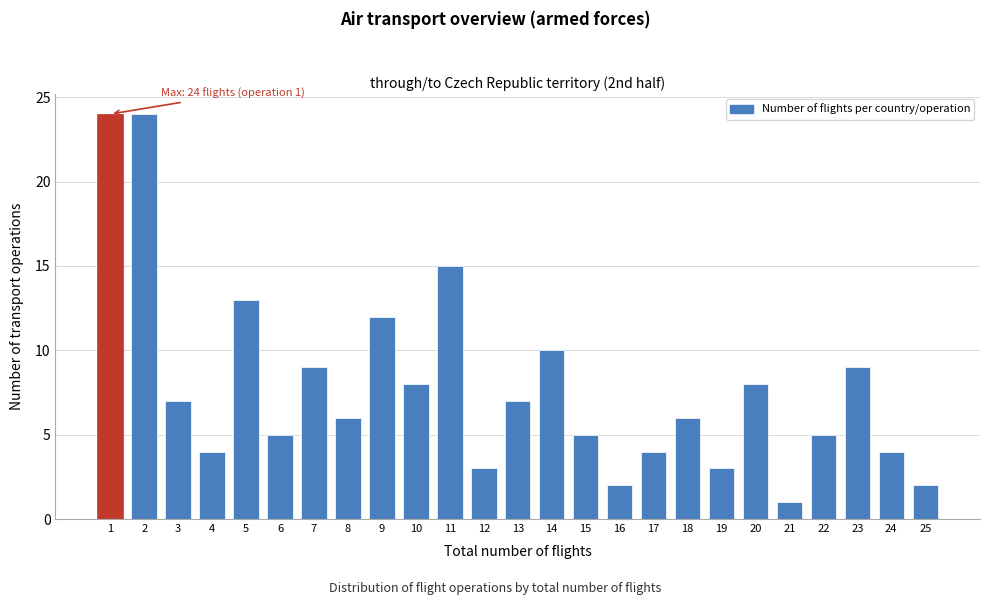

Reading right to left, transcribe all the data shown in this chart.

2	4	9	5	1	8	3	6	4	2	5	10	7	3	15	8	12	6	9	5	13	4	7	24	24